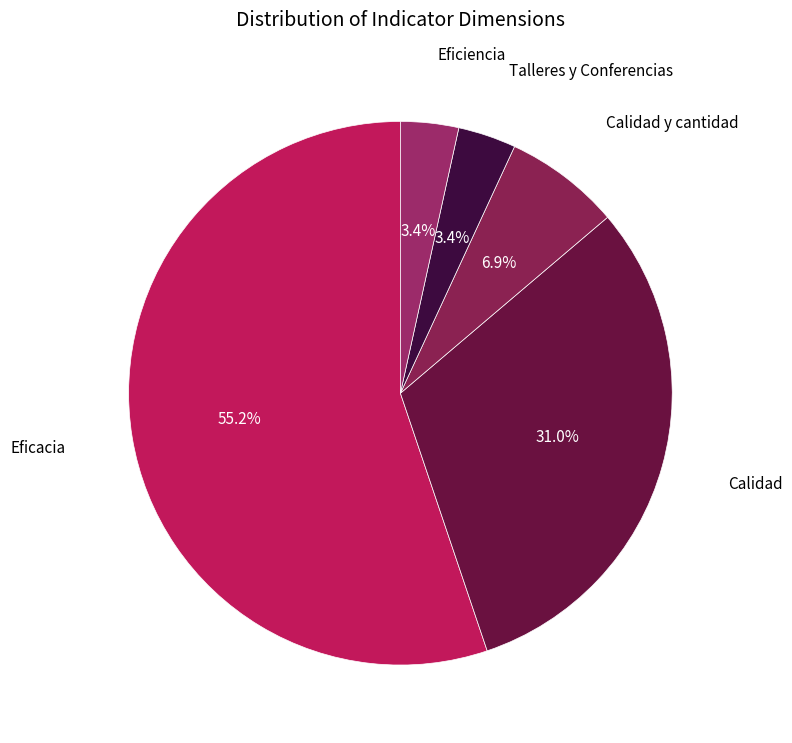

Which category has the biggest portion of the pie?

Eficacia